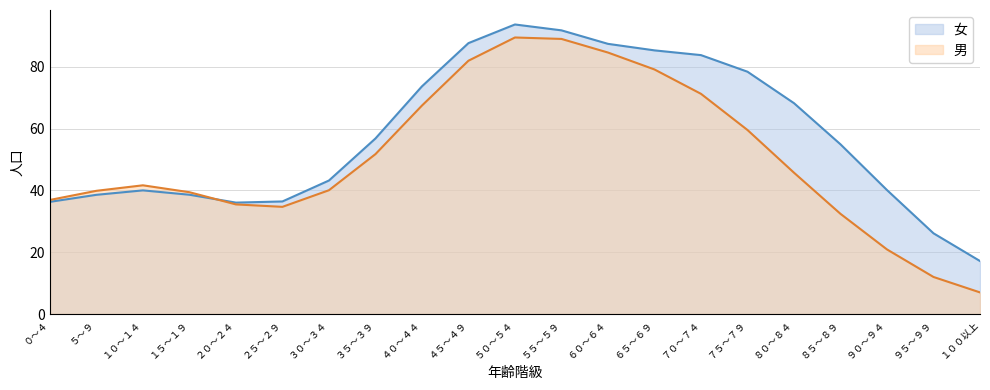

Which category has the highest value in the 女 series?

５０～５４